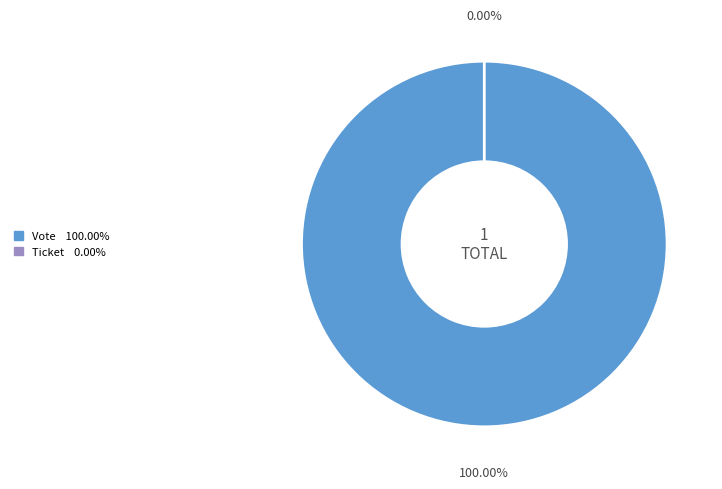

What percentage is the Vote slice, to the nearest percent?

100%